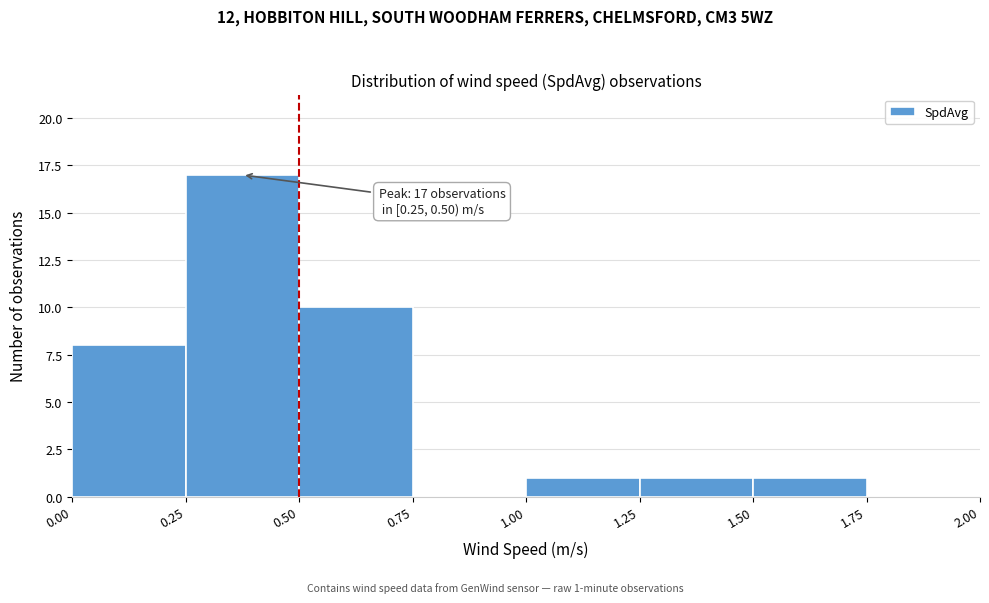

Which range on the x-axis has the tallest bar?

0.25 to 0.50